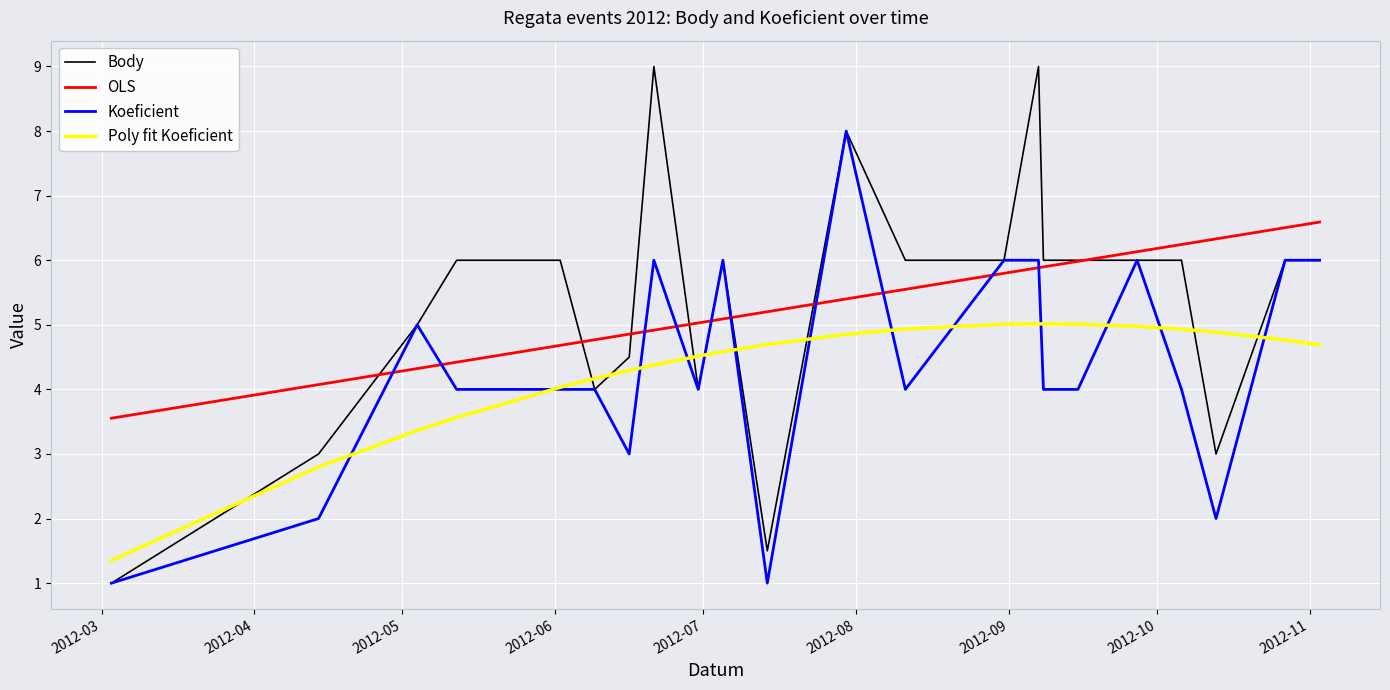

True or false: Body and Koeficient cross at least once.

False